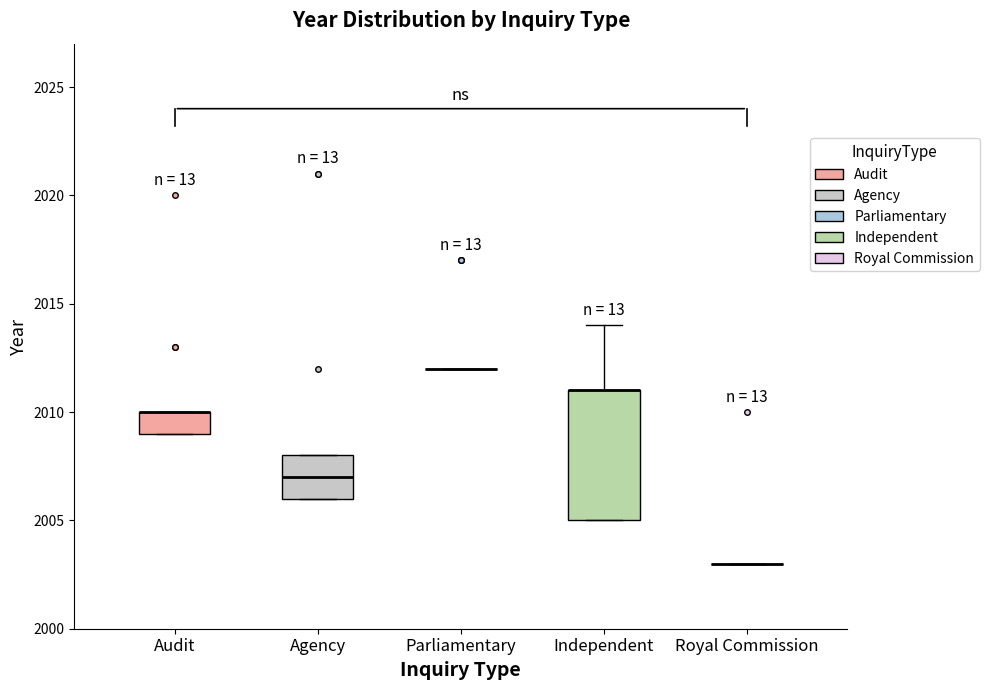

Reading left to right, read every box against the y-axis: the position of its median line, the range the box covers, and the ends of its whiskers. The values are not printed on the chart, so give them approximately, as read against the axis.

Audit: median 2010 (drawn on the box's upper edge), box 2009 to 2010, whiskers 2009 to 2010
Agency: median 2007, box 2006 to 2008, whiskers 2006 to 2008
Parliamentary: box collapsed to a line at 2012, whiskers 2012 to 2012
Independent: median 2011 (drawn on the box's upper edge), box 2005 to 2011, whiskers 2005 to 2014
Royal Commission: box collapsed to a line at 2003, whiskers 2003 to 2003